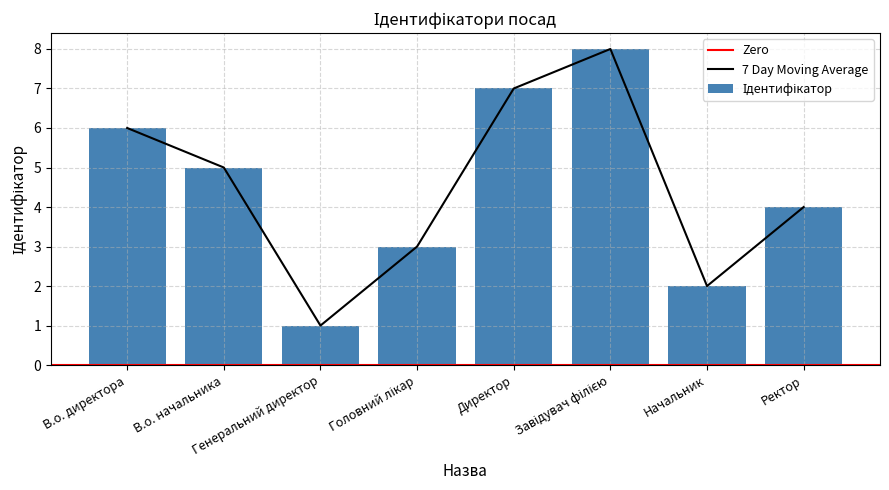

What is the difference between the second highest and minimum values?

6